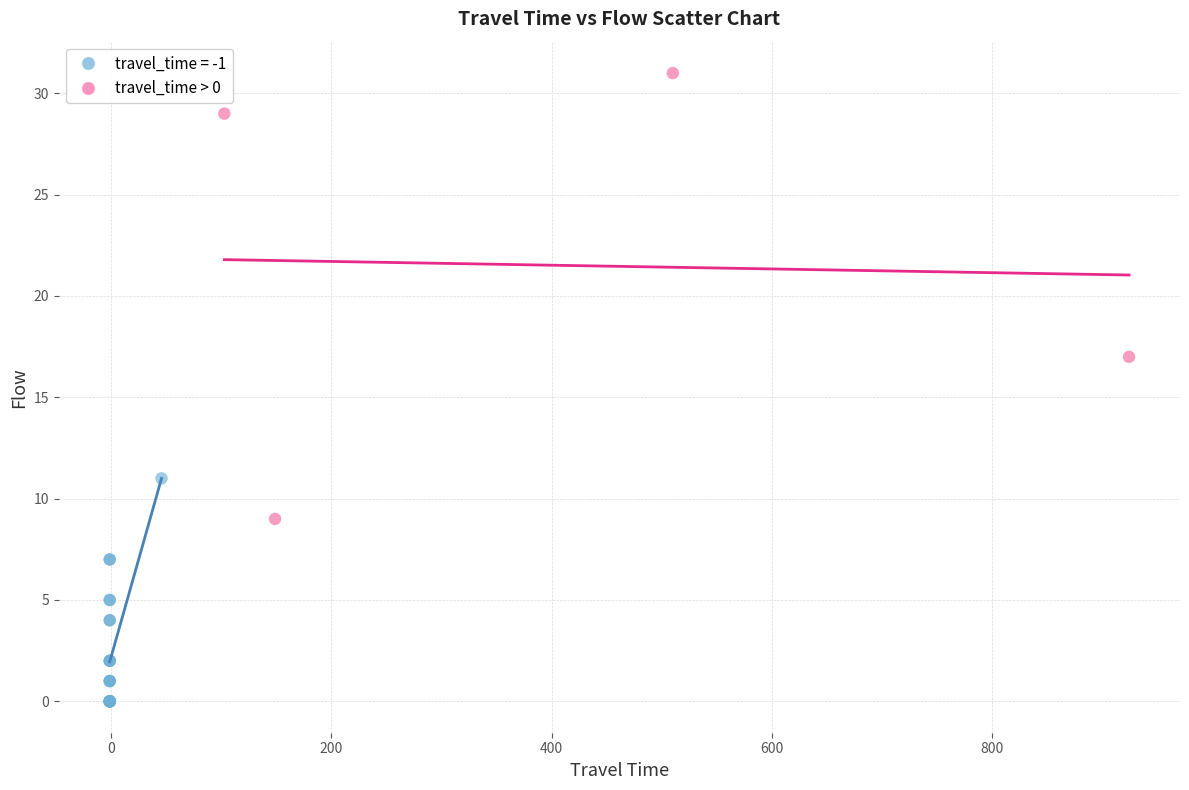

Which series has the widest spread of Y values?

travel_time > 0